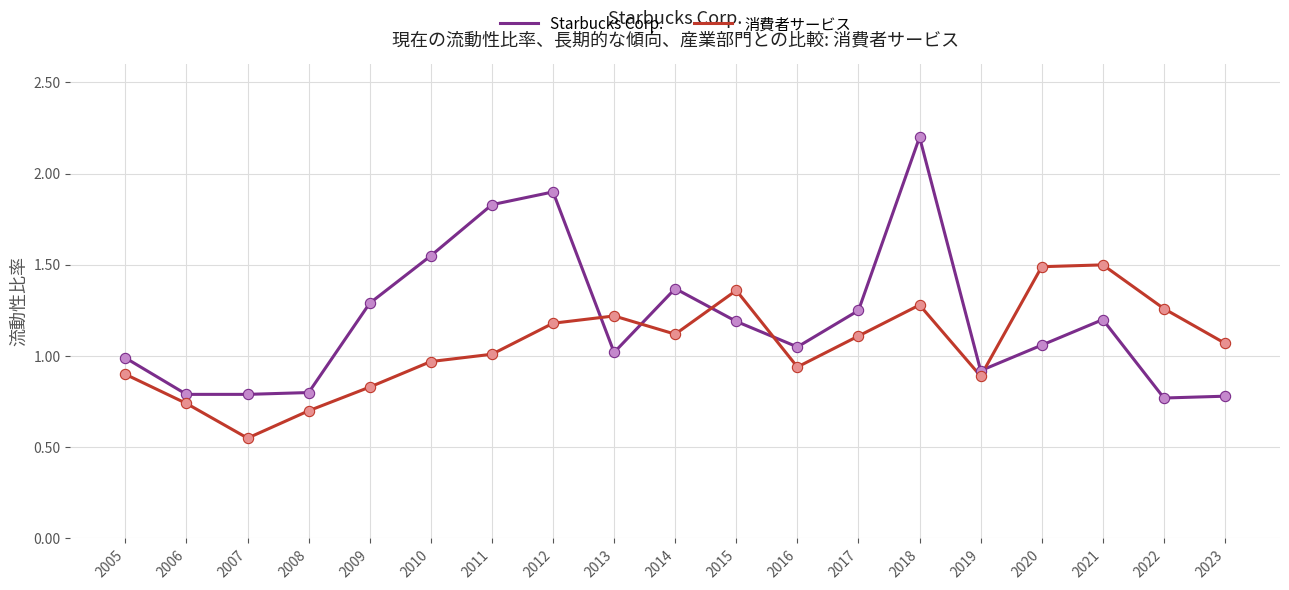

At which category is the sum across all series the highest?

2018